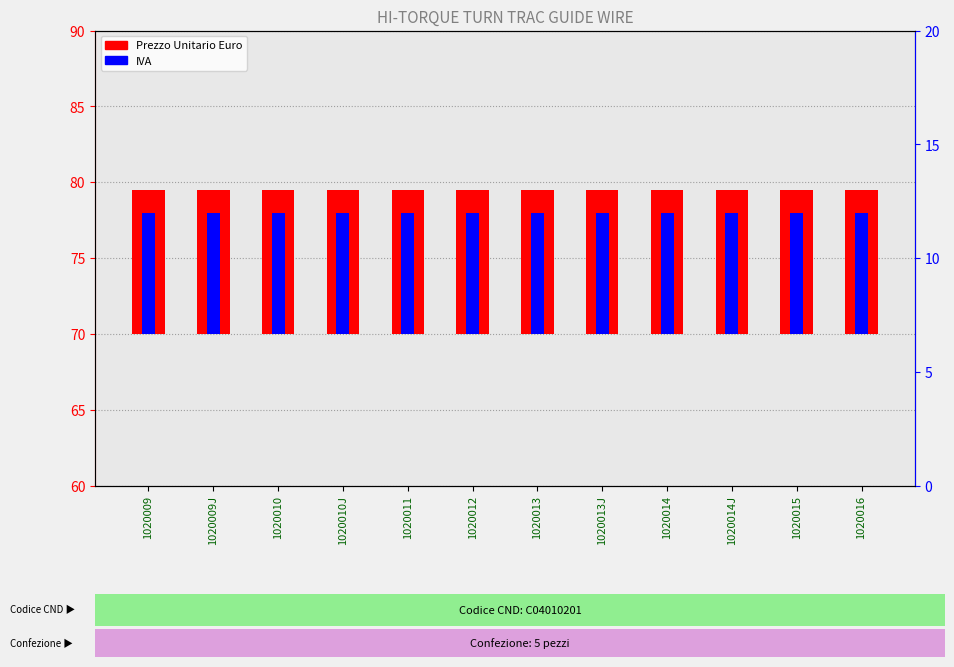

What position from the left is 1020011?

5